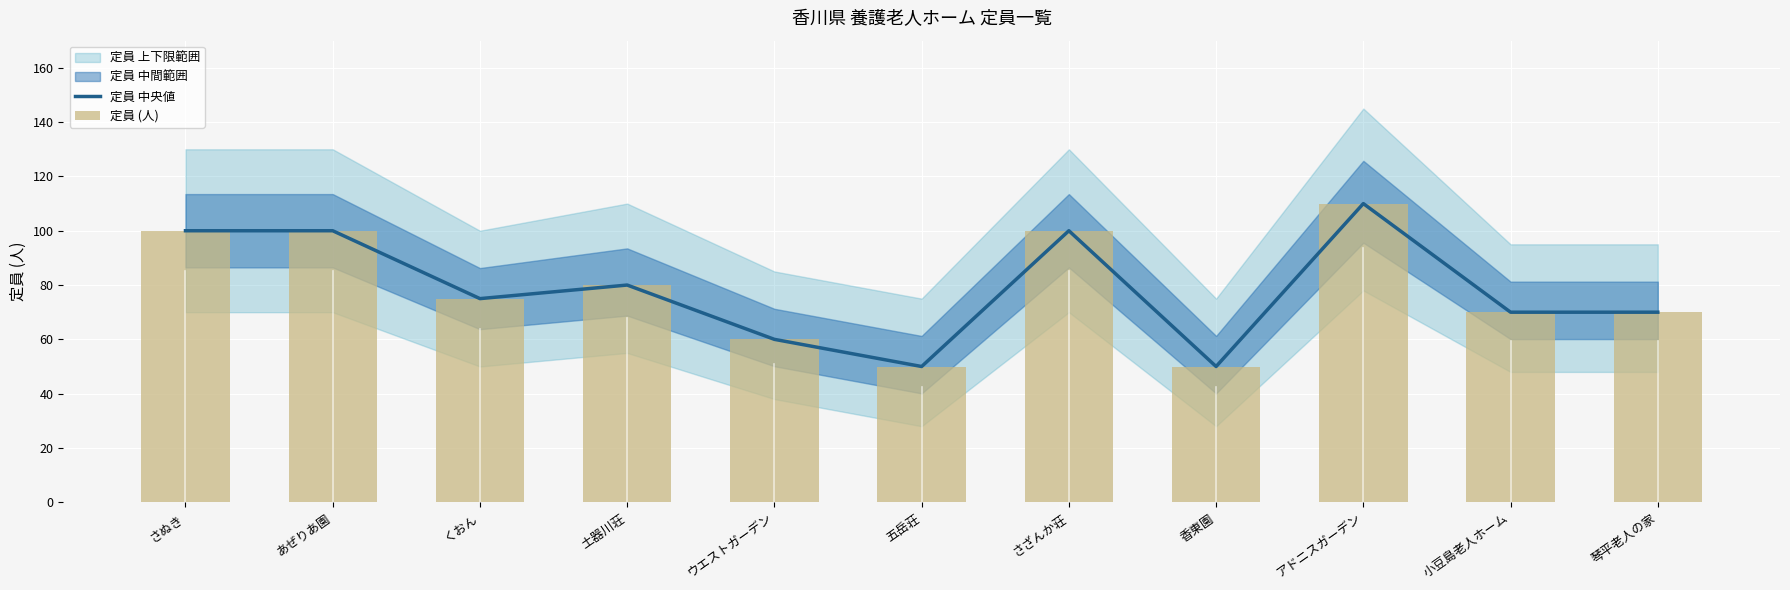

Which has a higher value, ウエストガーデン or 小豆島老人ホーム?

小豆島老人ホーム